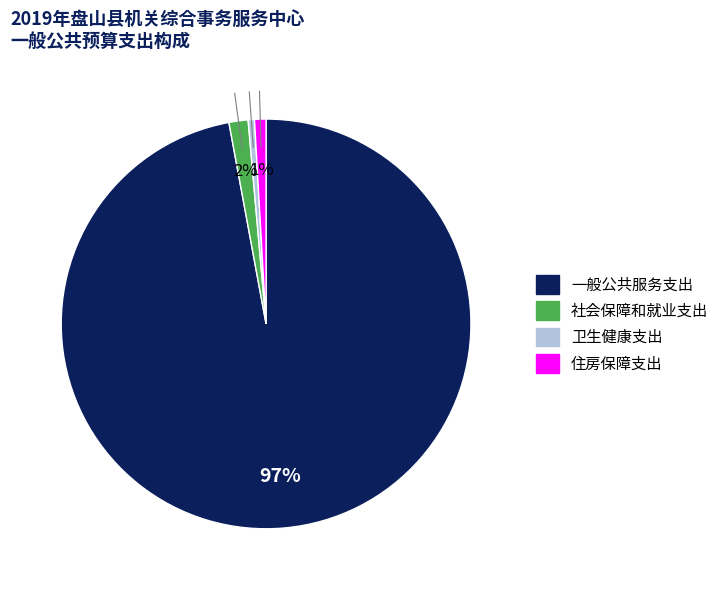

To the nearest percent, what is the average slice percentage?

25%